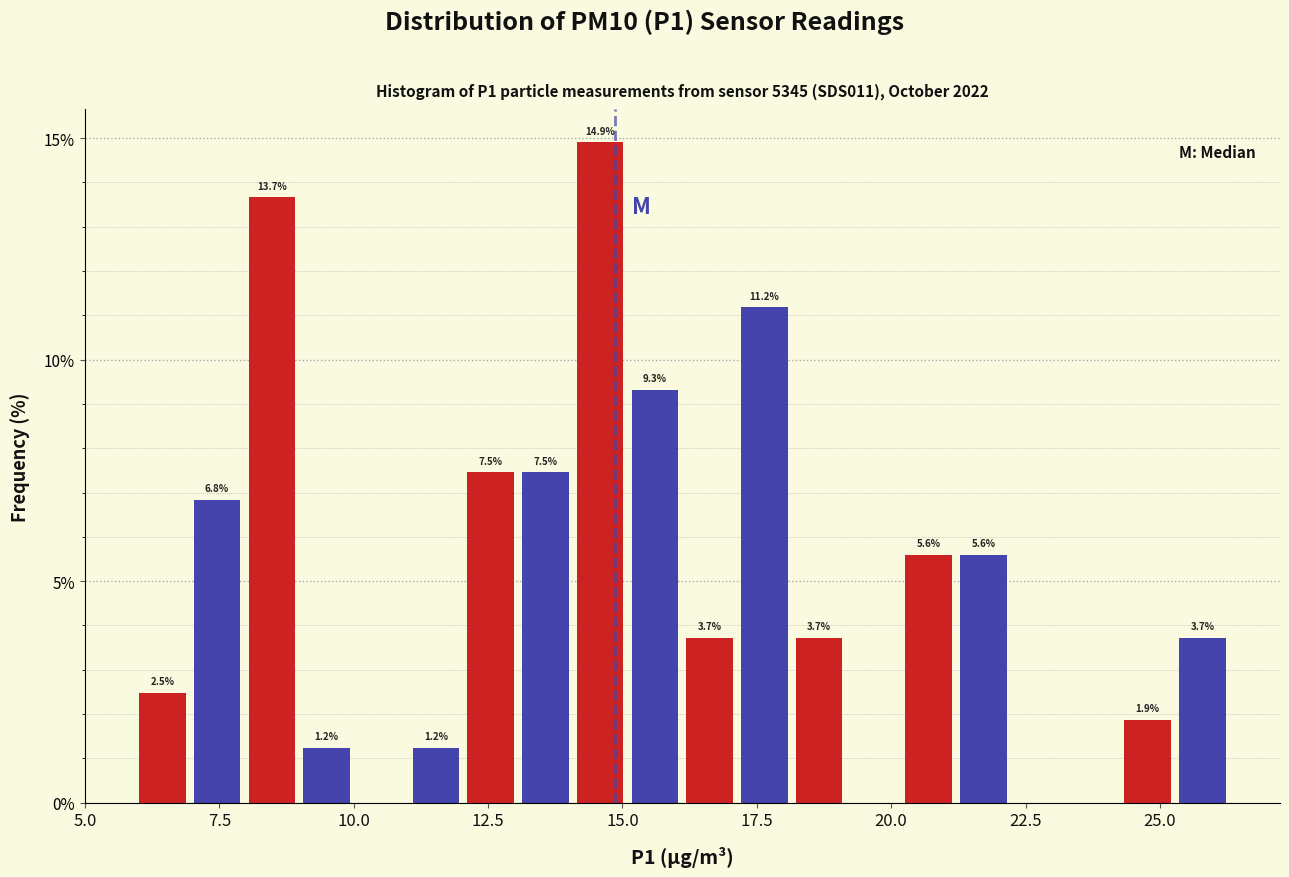

Read against the x-axis, roughly where is the centre of the tallest bar?

14.5